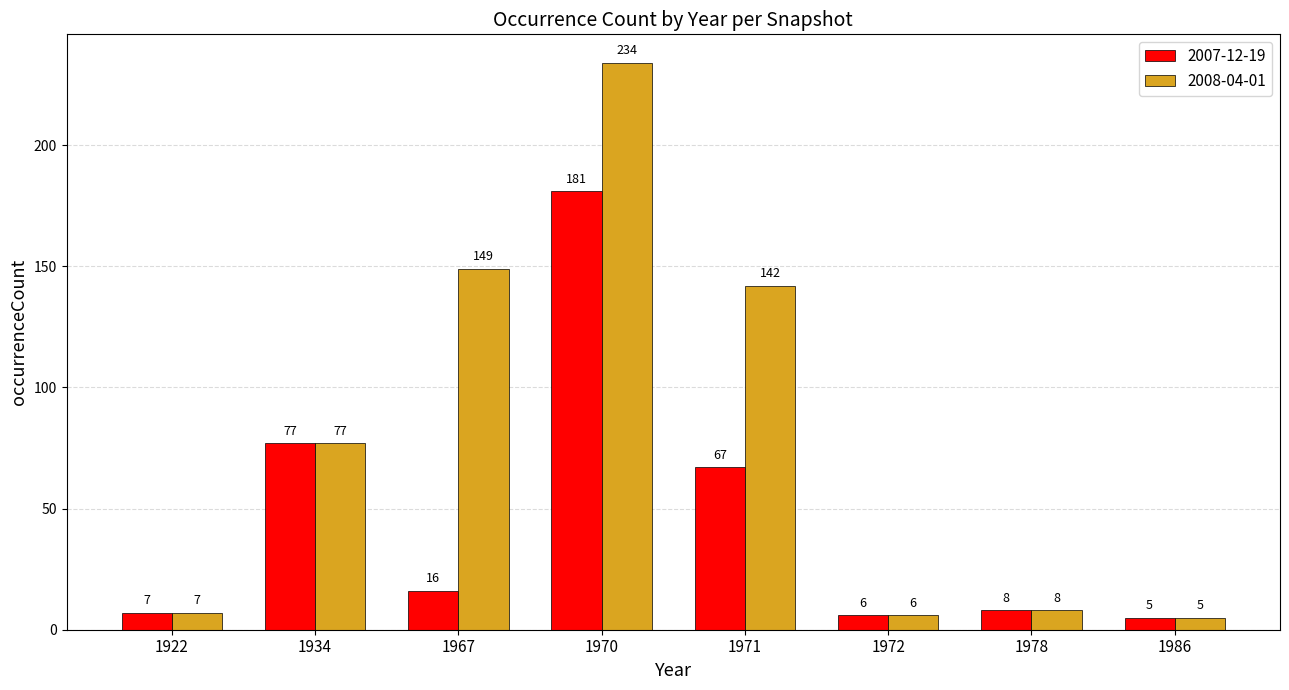

List the series in order of their peak value, lowest first.

2007-12-19, 2008-04-01